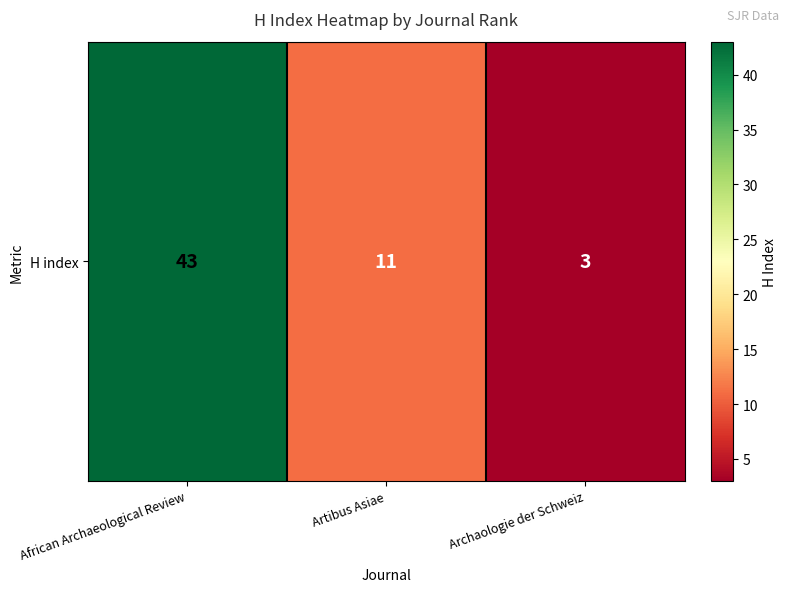

Reading left to right, transcribe all the data shown in this chart.

African Archaeological Review=43	Artibus Asiae=11	Archaologie der Schweiz=3